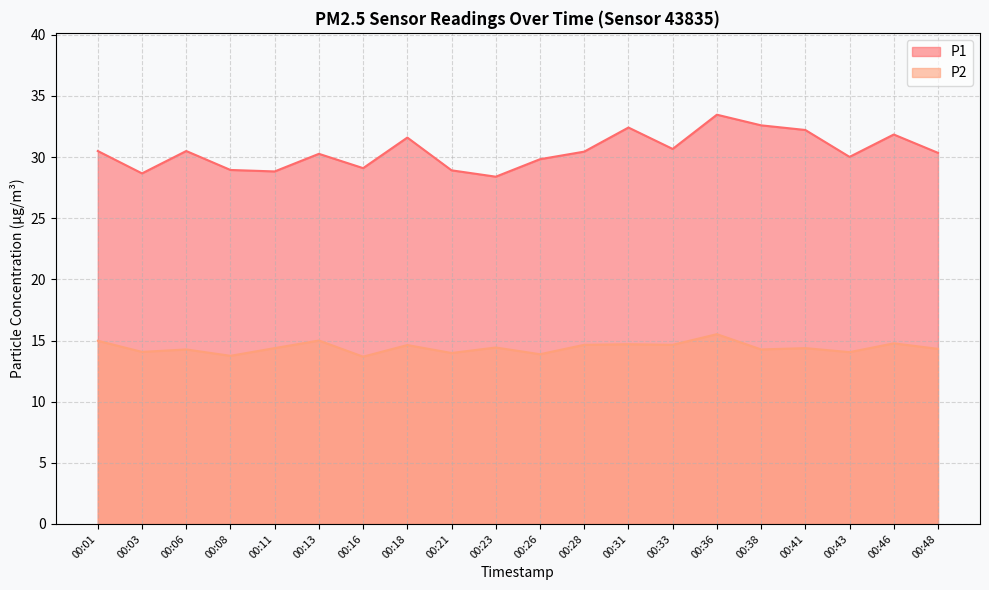

Does the chart display data point markers on the line(s)?

No